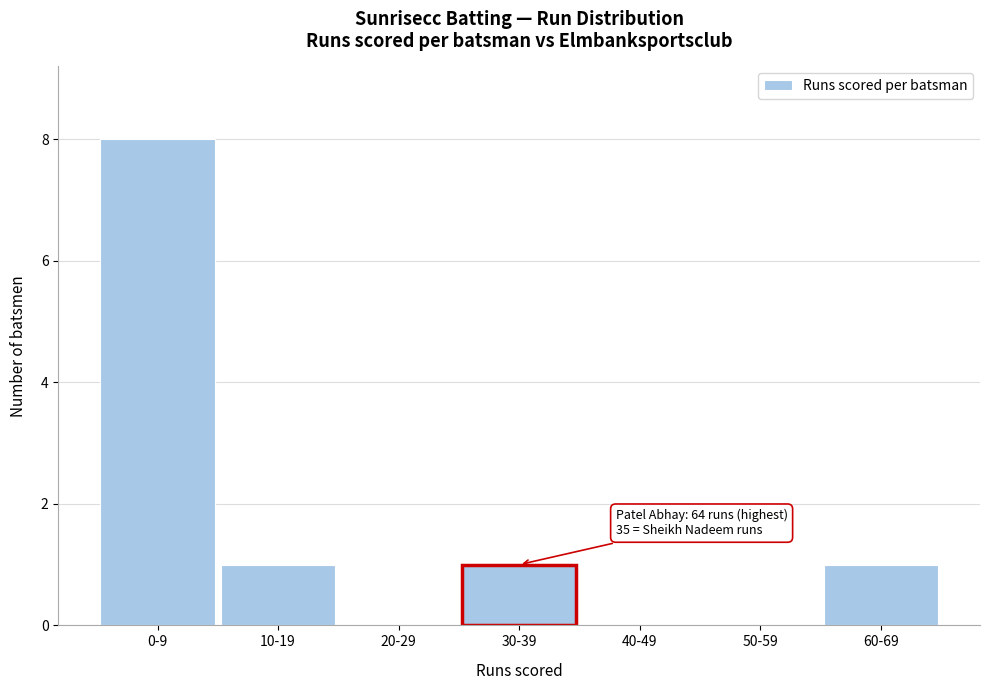

Reading right to left, what are all the values shown in this chart?

60-69=1	50-59=0	40-49=0	30-39=1	20-29=0	10-19=1	0-9=8